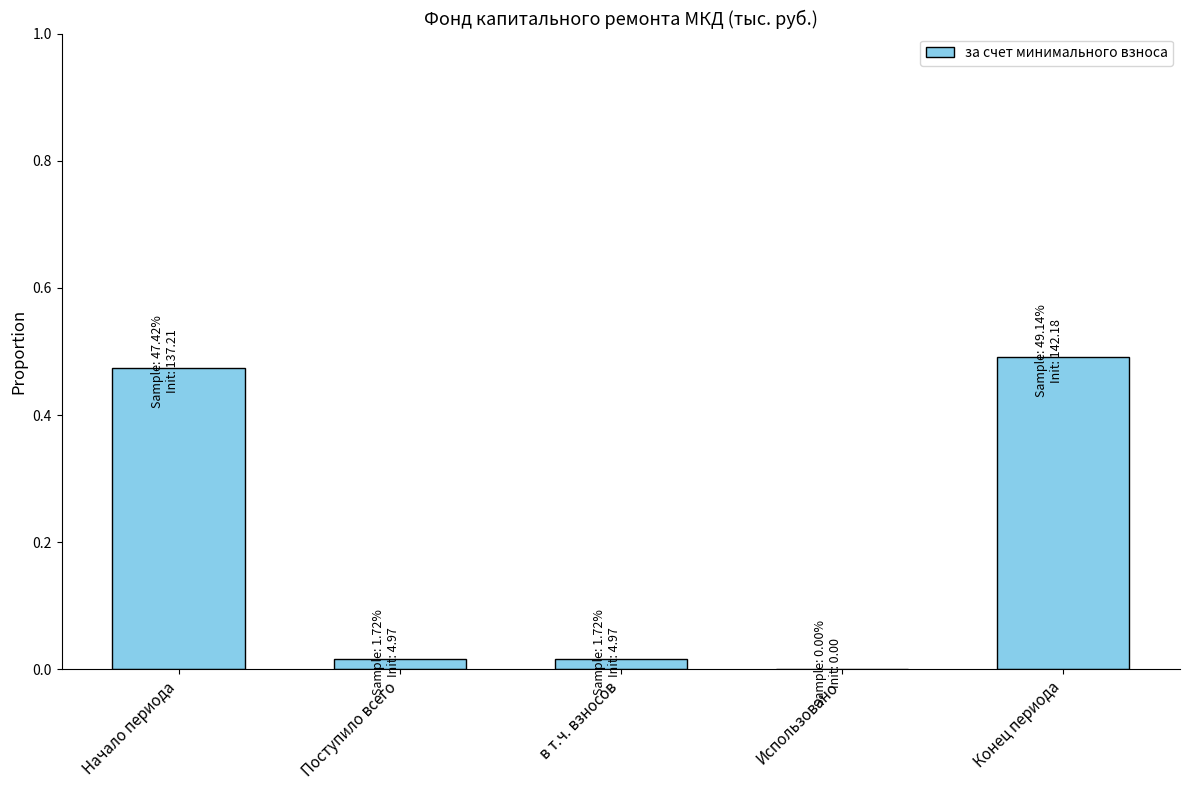

Which has a higher value, Начало периода or Поступило всего?

Начало периода